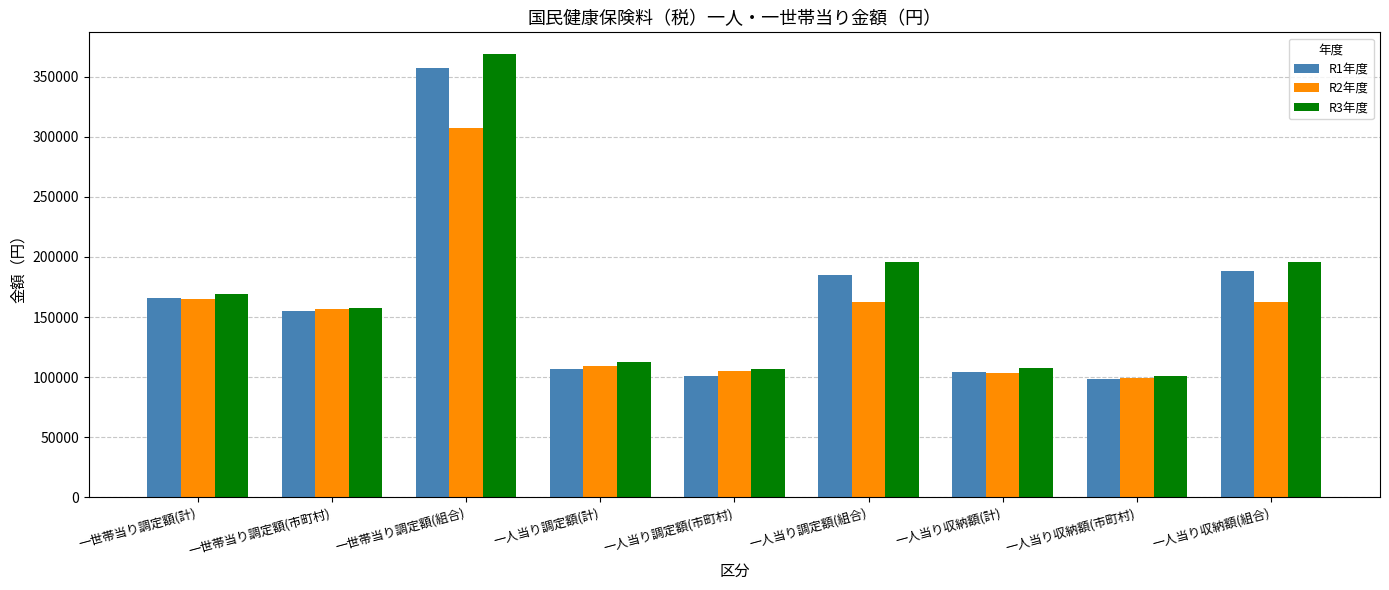

Which series has the largest range (max minus min)?

R3年度